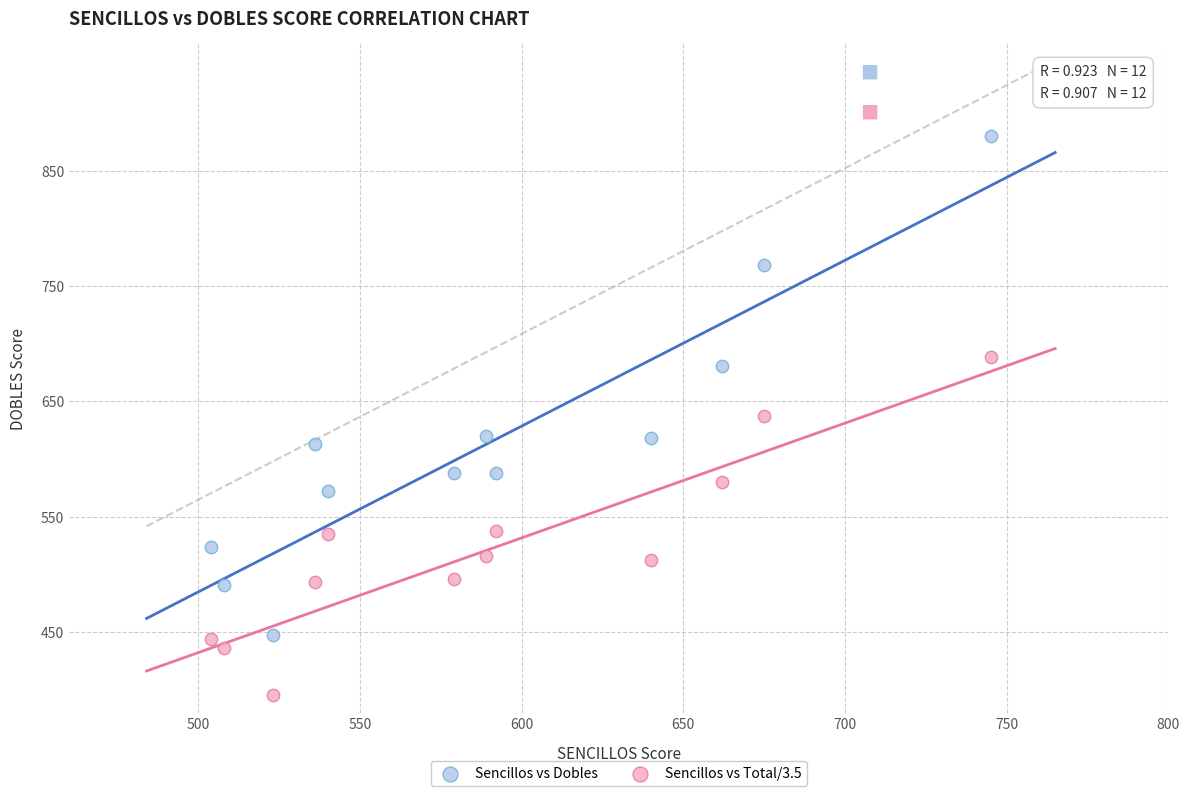

Which series reaches the maximum Y coordinate?

Sencillos vs Dobles